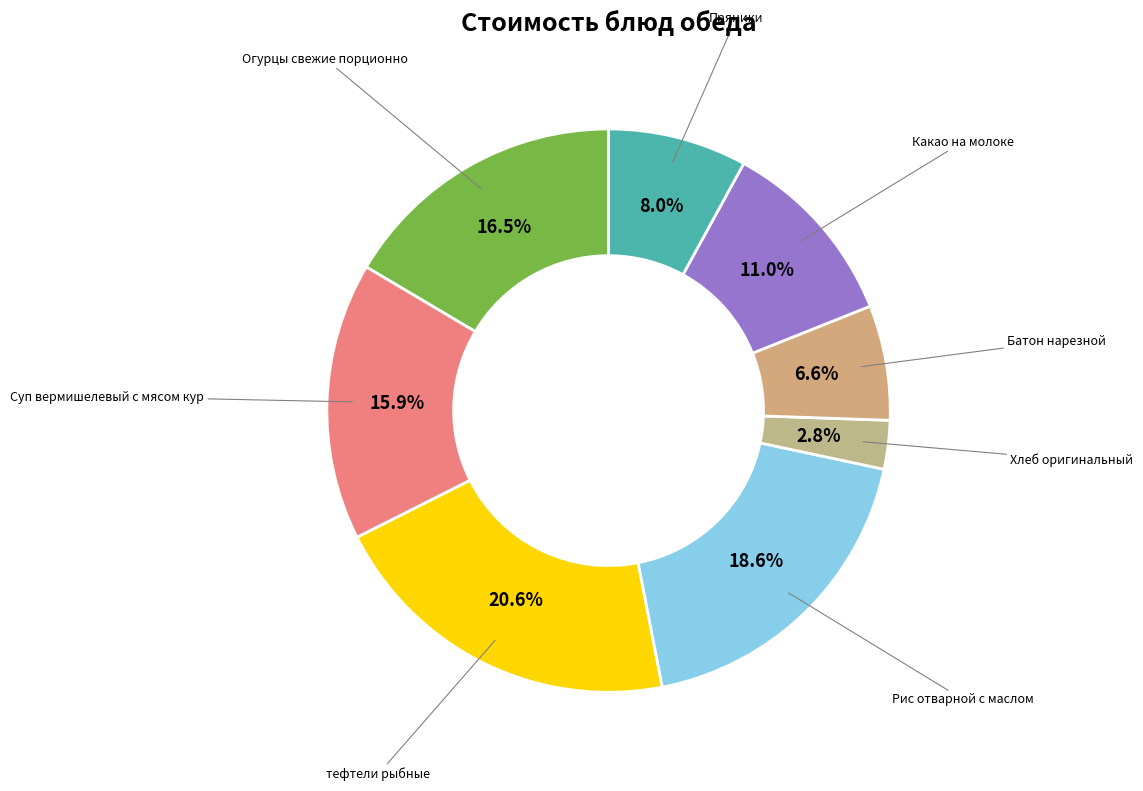

What portion of the pie excludes Рис отварной с маслом?

81.4%